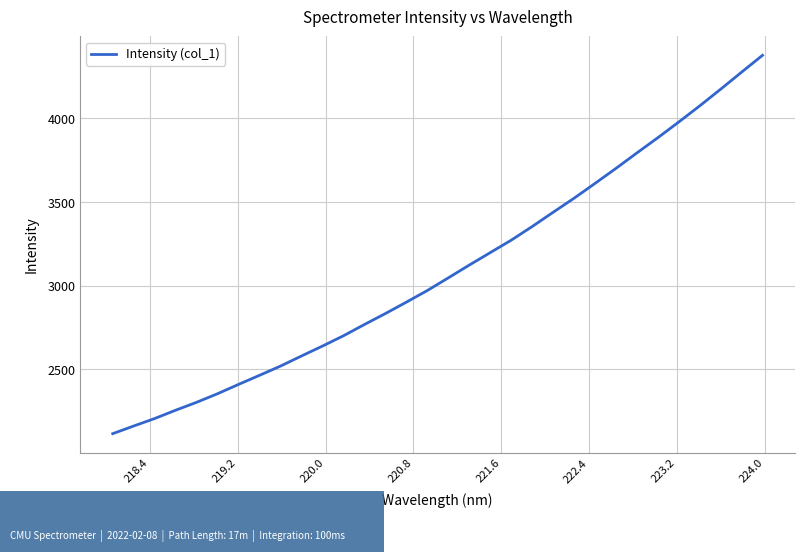

What is the minimum value shown in the chart?

2116.6